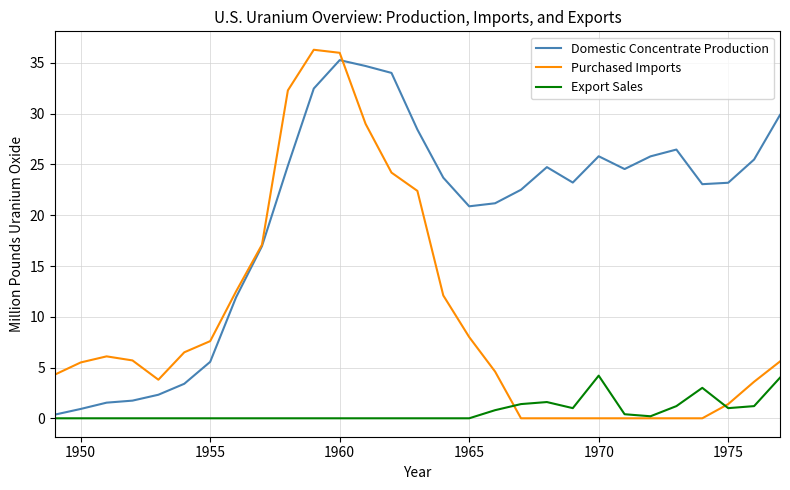

True or false: Purchased Imports has more than 1 interior local peaks.

True